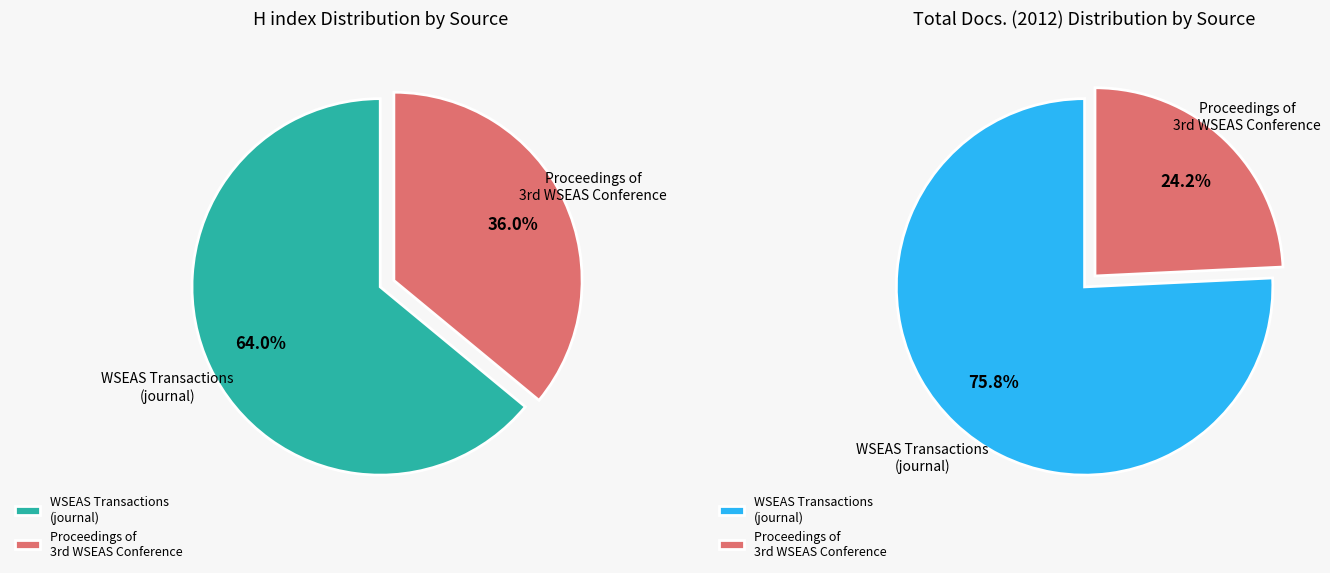

Does any single category account for the majority?

Yes